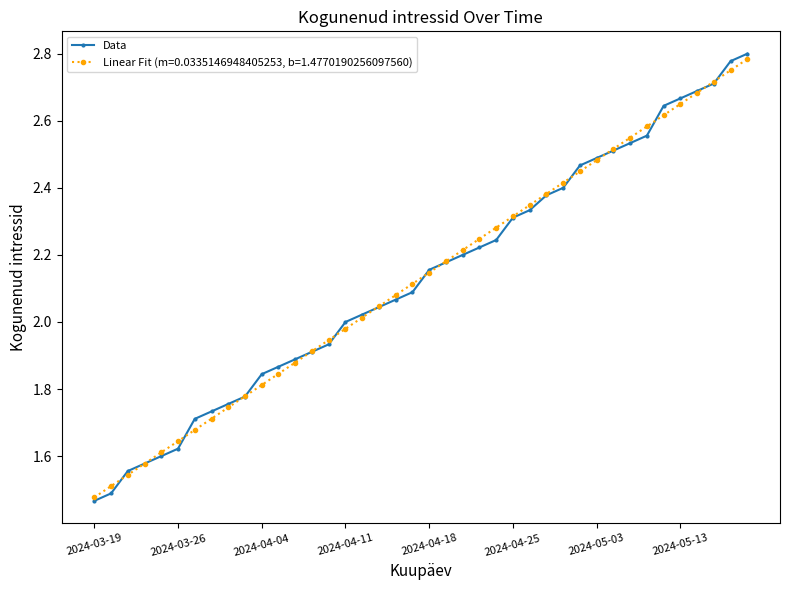

How many lines are shown in the chart?

2